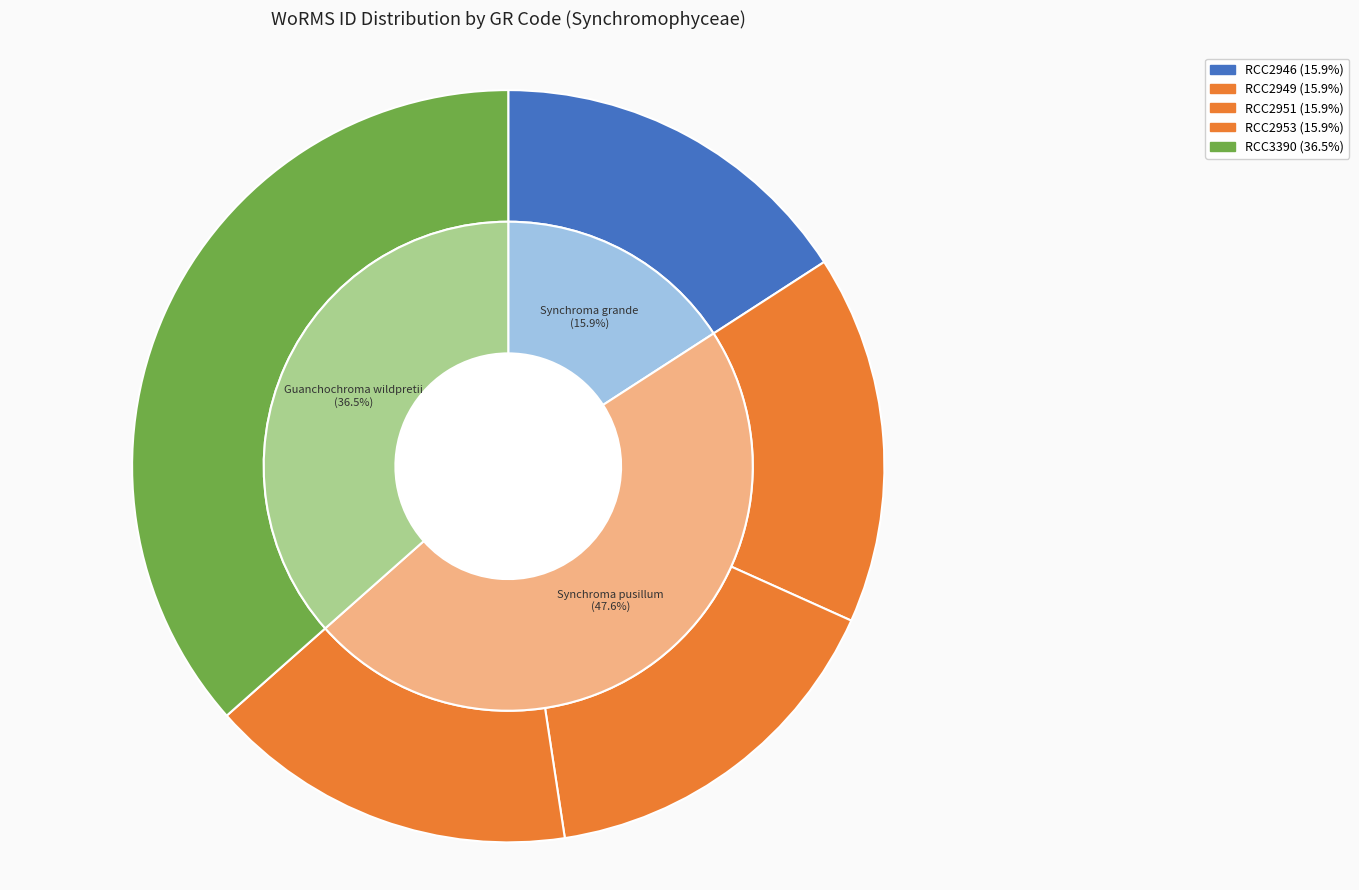

Is there a majority slice in this chart?

No